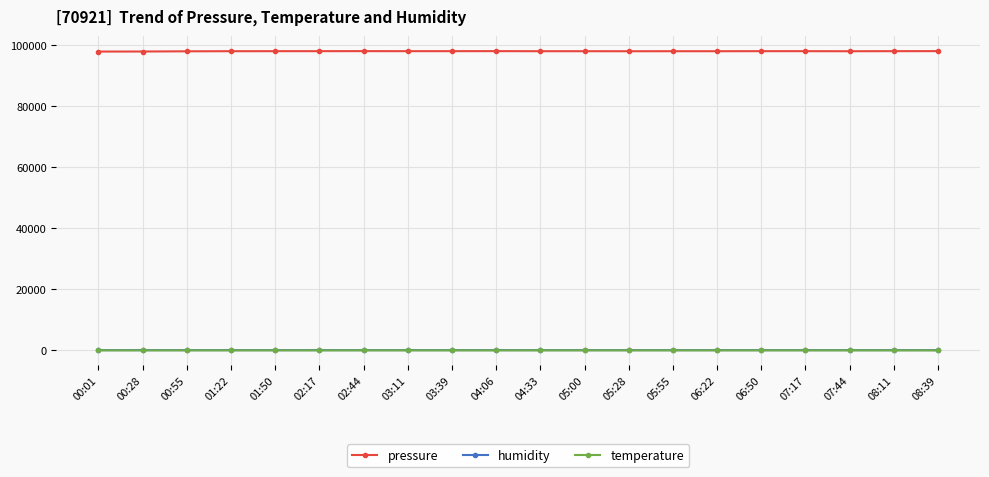

What is the approximate value of humidity at 07:17?

83.3